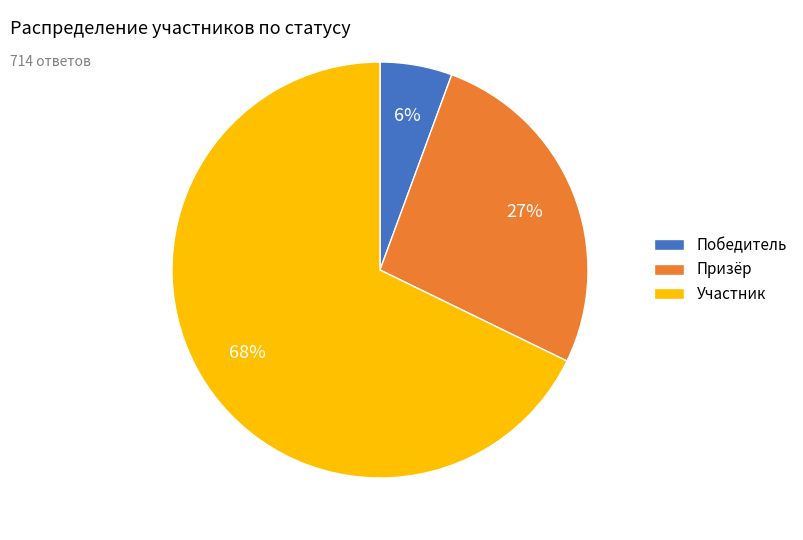

What is the ratio of the value at Призёр to the value at Участник?

0.4